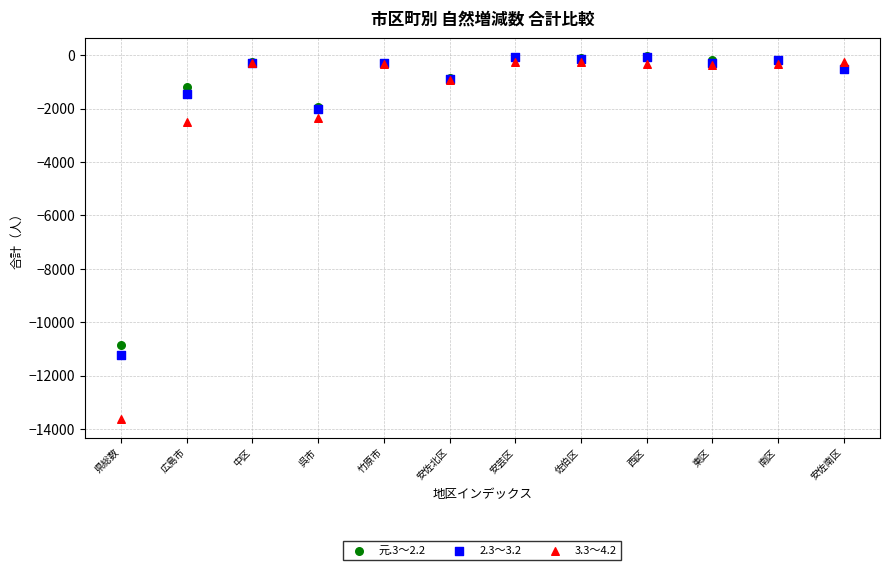

Across all series, what Y value is closest to -6831?

-10832